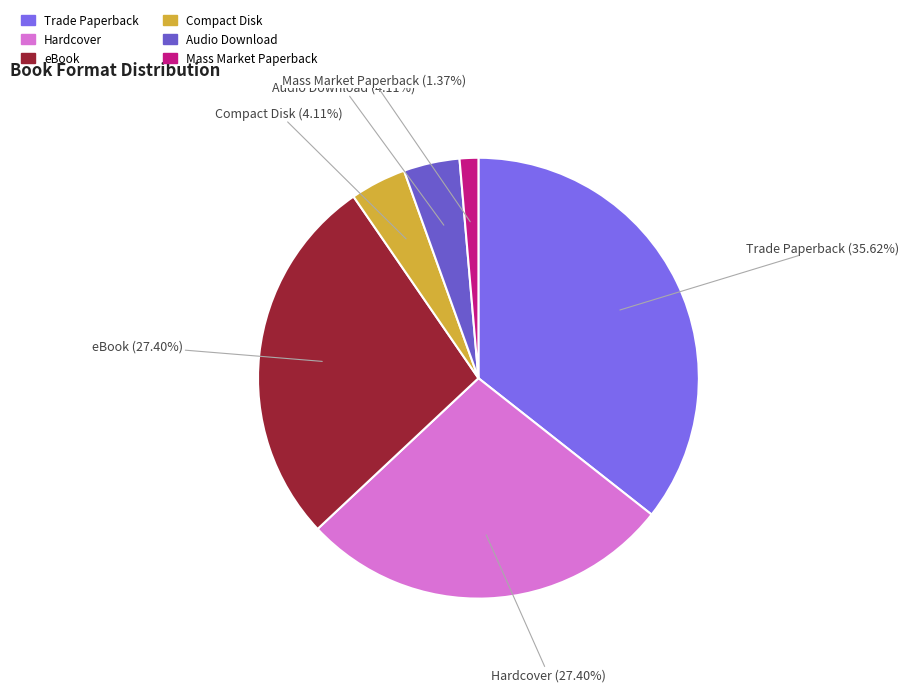

Is eBook the majority of the pie?

No